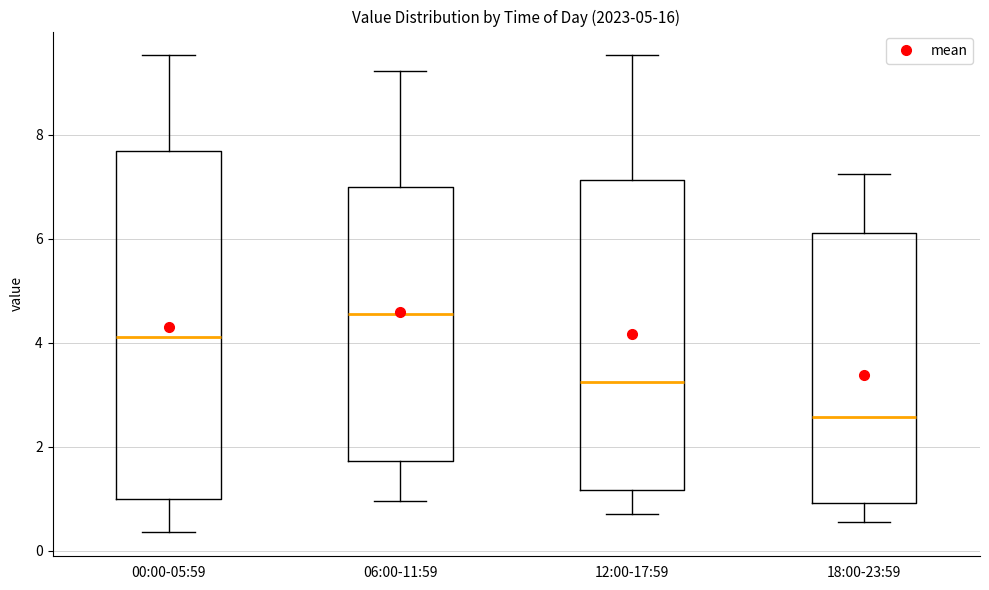

Reading left to right, read every box against the y-axis: the position of its median line, the range the box covers, and the ends of its whiskers. The values are not printed on the chart, so give them approximately, as read against the axis.

00:00-05:59: median 4.2, box 1.0 to 7.6, whiskers 0.4 to 9.6
06:00-11:59: median 4.6, box 1.8 to 7.0, whiskers 1.0 to 9.2
12:00-17:59: median 3.2, box 1.2 to 7.2, whiskers 0.8 to 9.6
18:00-23:59: median 2.6, box 1.0 to 6.2, whiskers 0.6 to 7.2